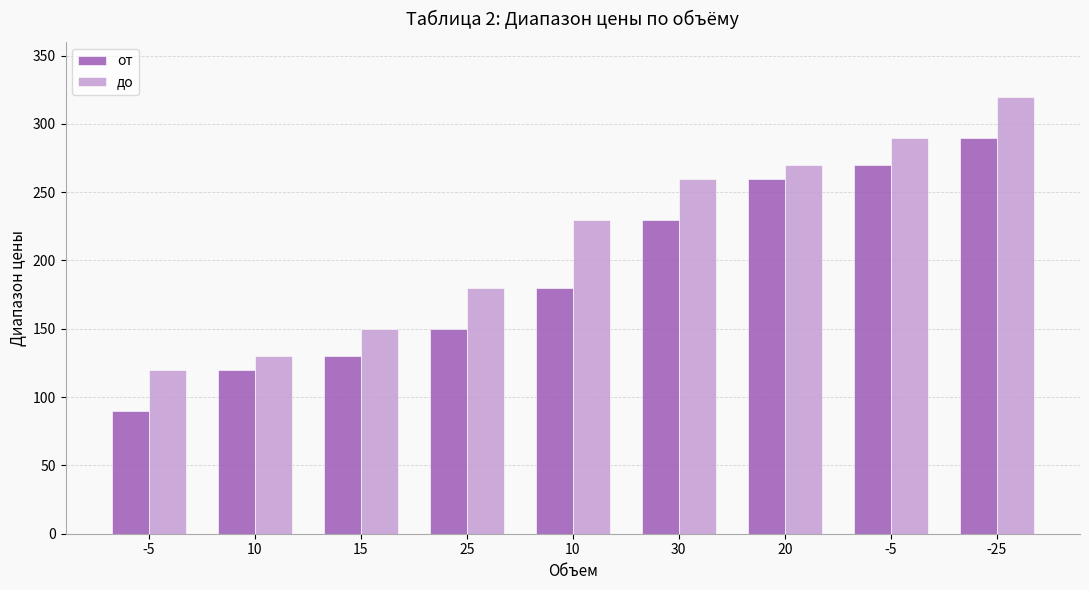

Count the number of categories in the chart.

9